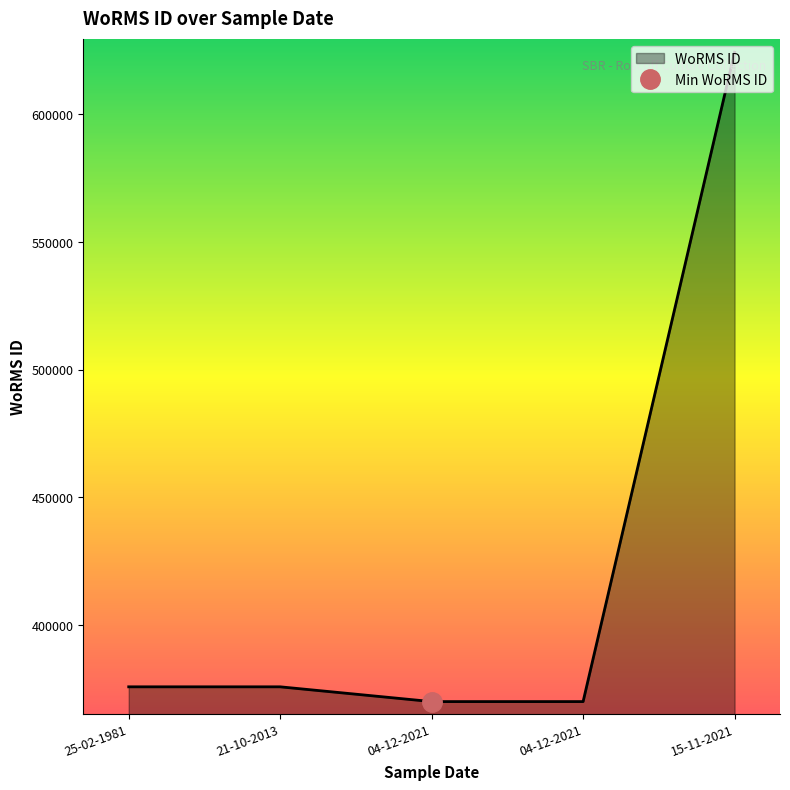

How many lines are shown in the chart?

1